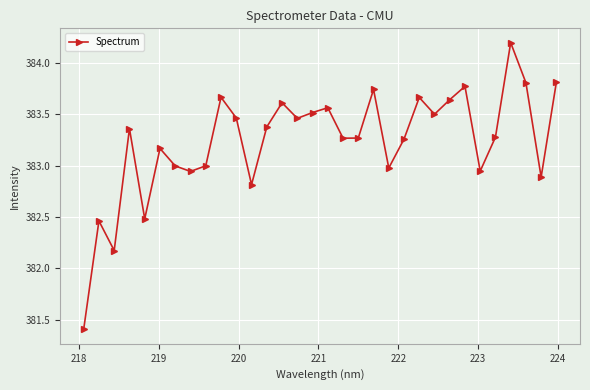

True or false: there are more than 1 points higher than both neighbors.

True